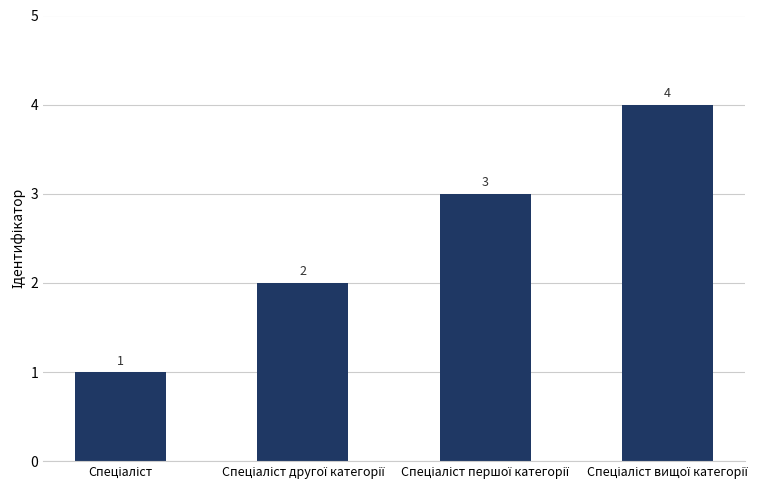

What is the sum of all values?

10